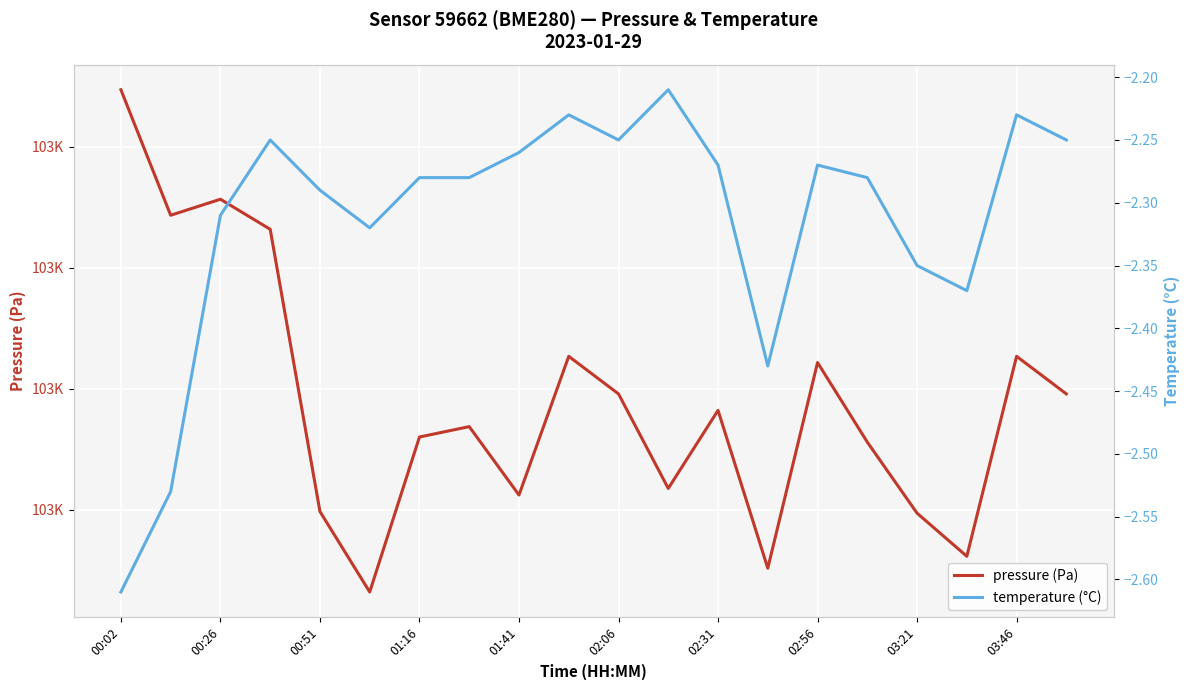

How many lines are shown in the chart?

2